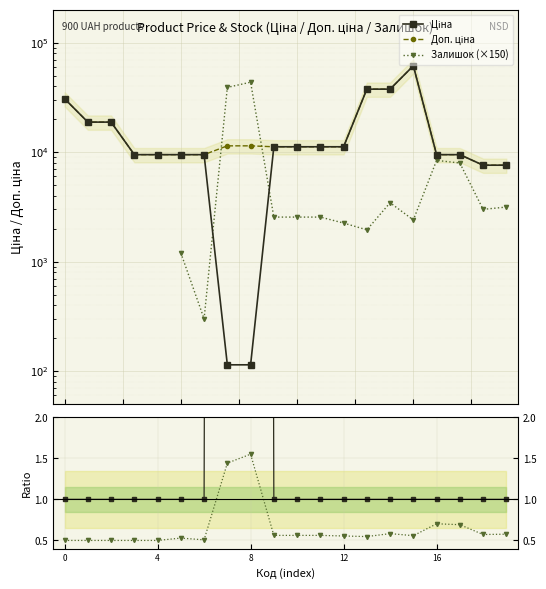

Between 7 and 16, which is larger?

16